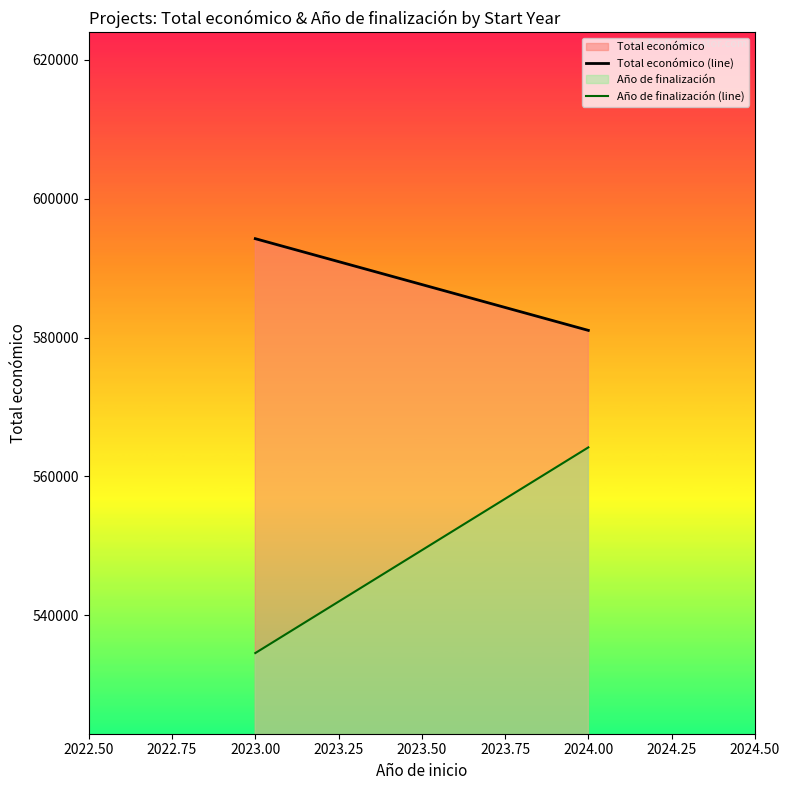

Rank the series by their maximum value, from lowest to highest.

Año de finalización, Total económico